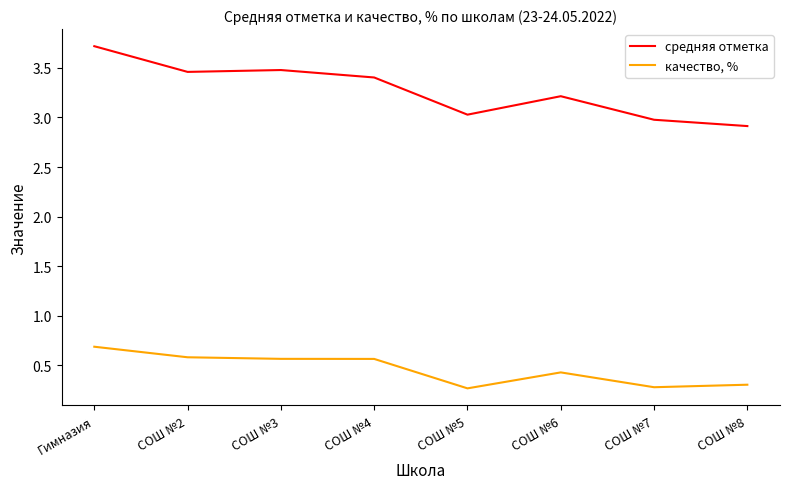

Is the value of средняя отметка at СОШ №5 greater than the value of качество, % at СОШ №8?

Yes